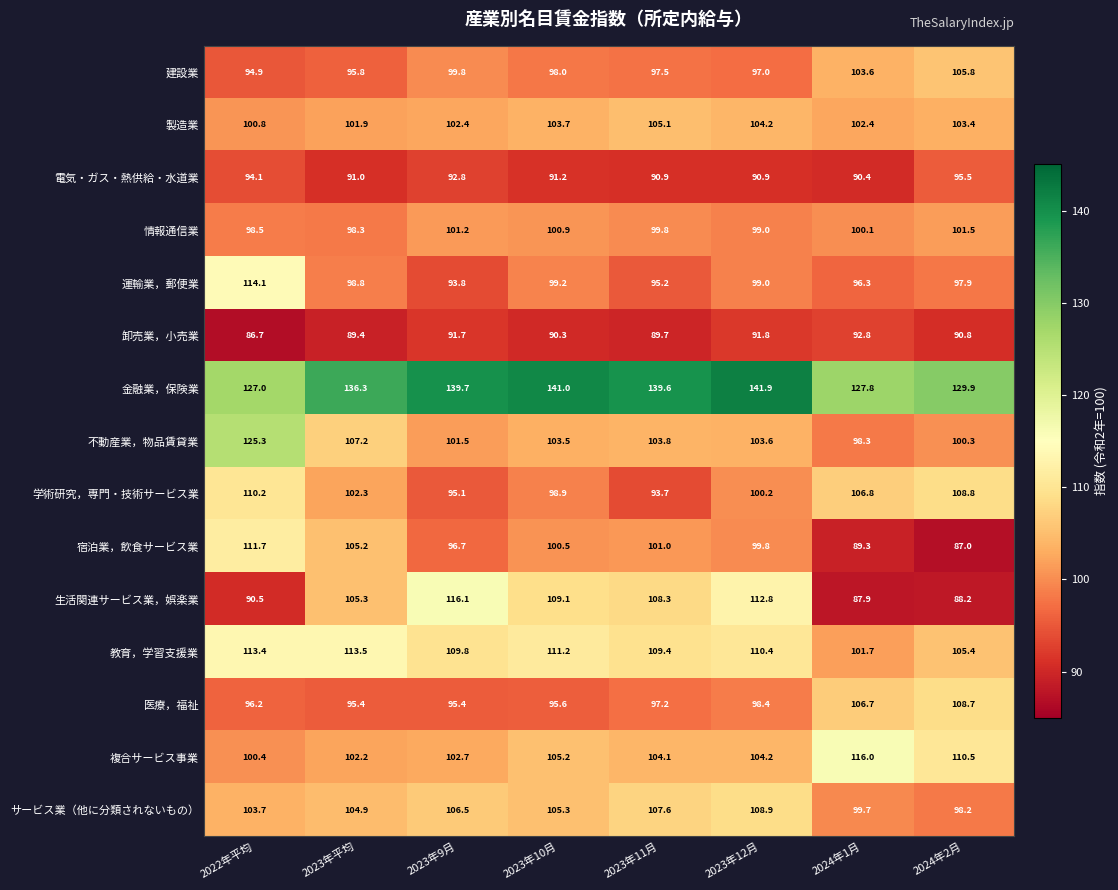

What value does the 不動産業，物品賃貸業 series have at 2024年1月?

98.3